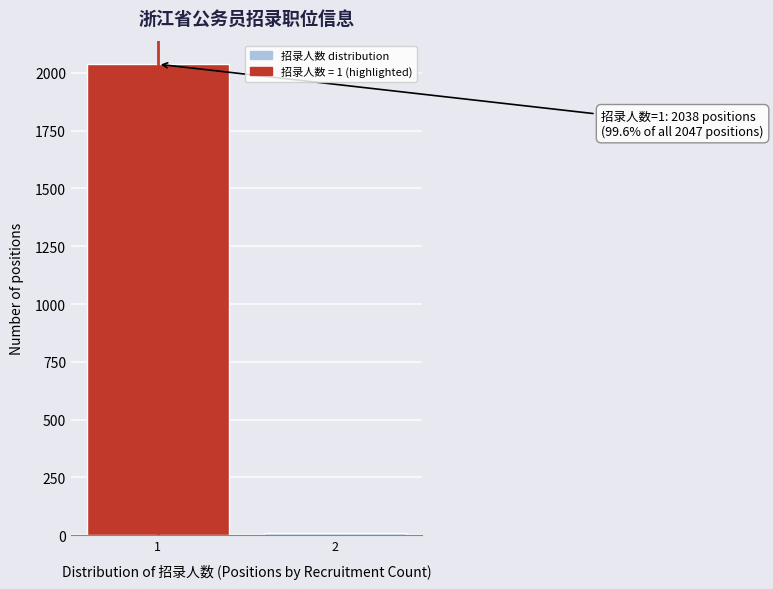

Reading left to right, extract all data points from this chart.

1=2038	2=9